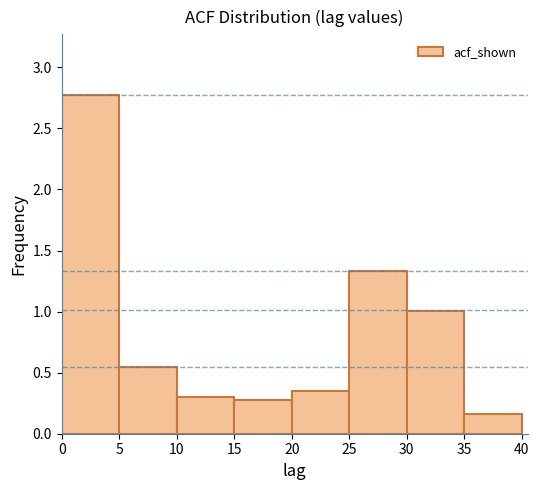

Over which range of the x-axis is the bar tallest?

0 to 5